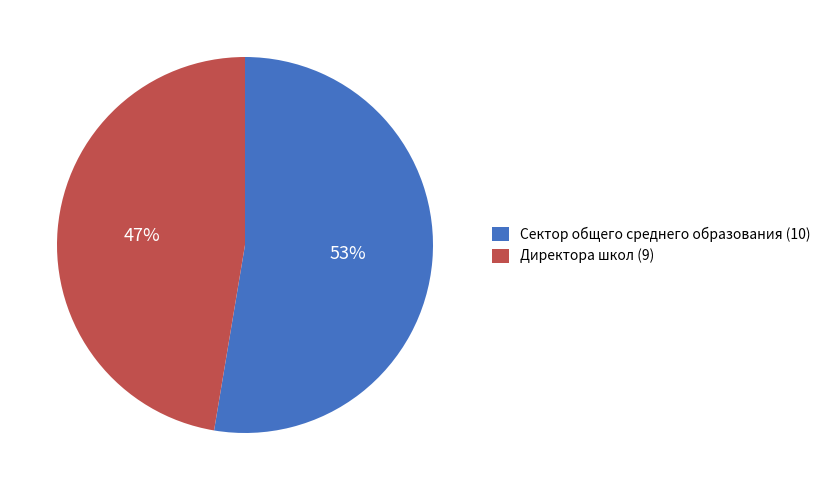

Combined, do Директора школ (9) and Сектор общего среднего образования (10) account for over 50%?

Yes